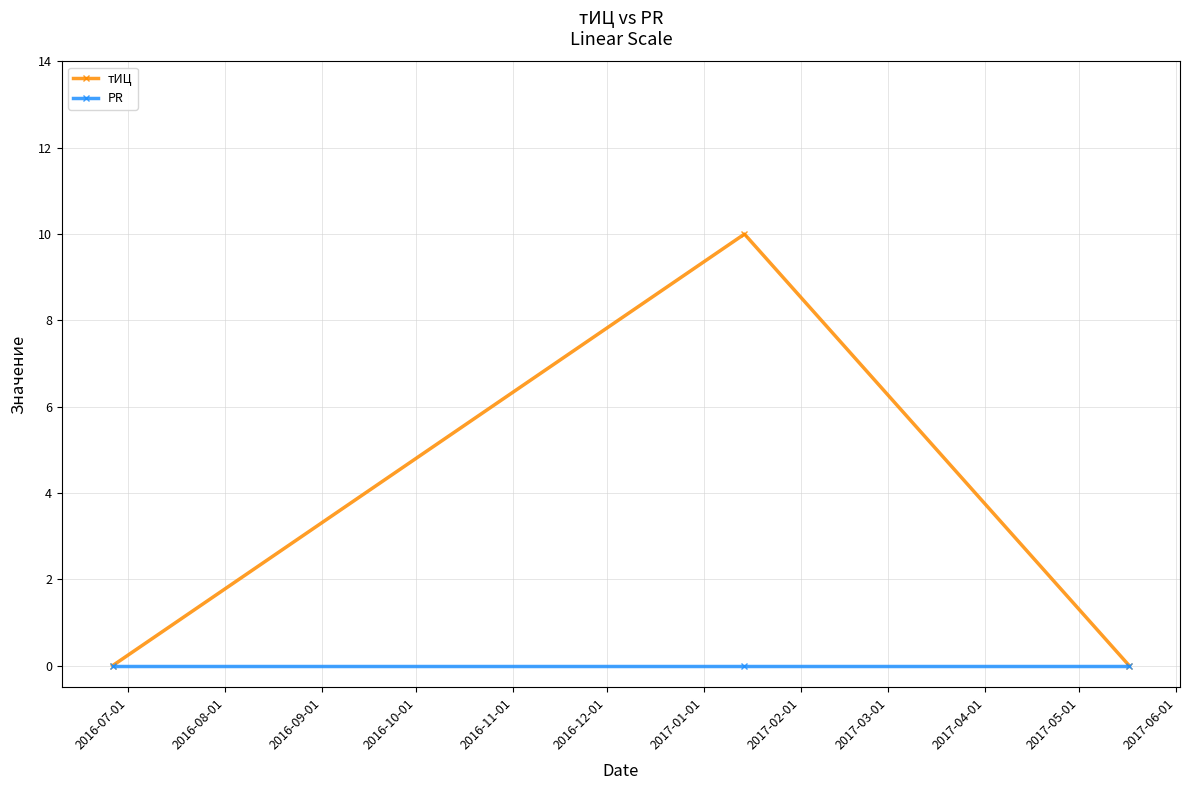

Which series has the largest total across all categories?

тИЦ